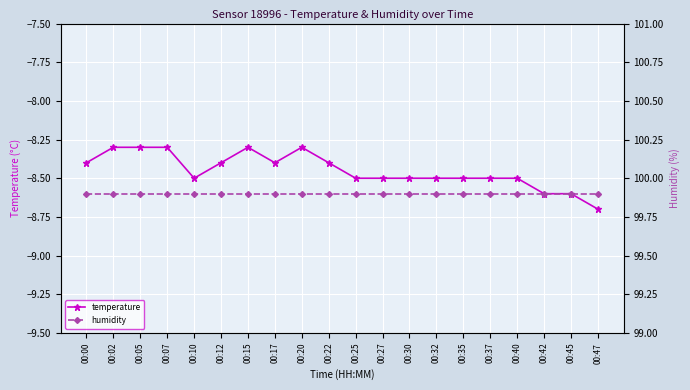

True or false: humidity and temperature cross at least once.

False